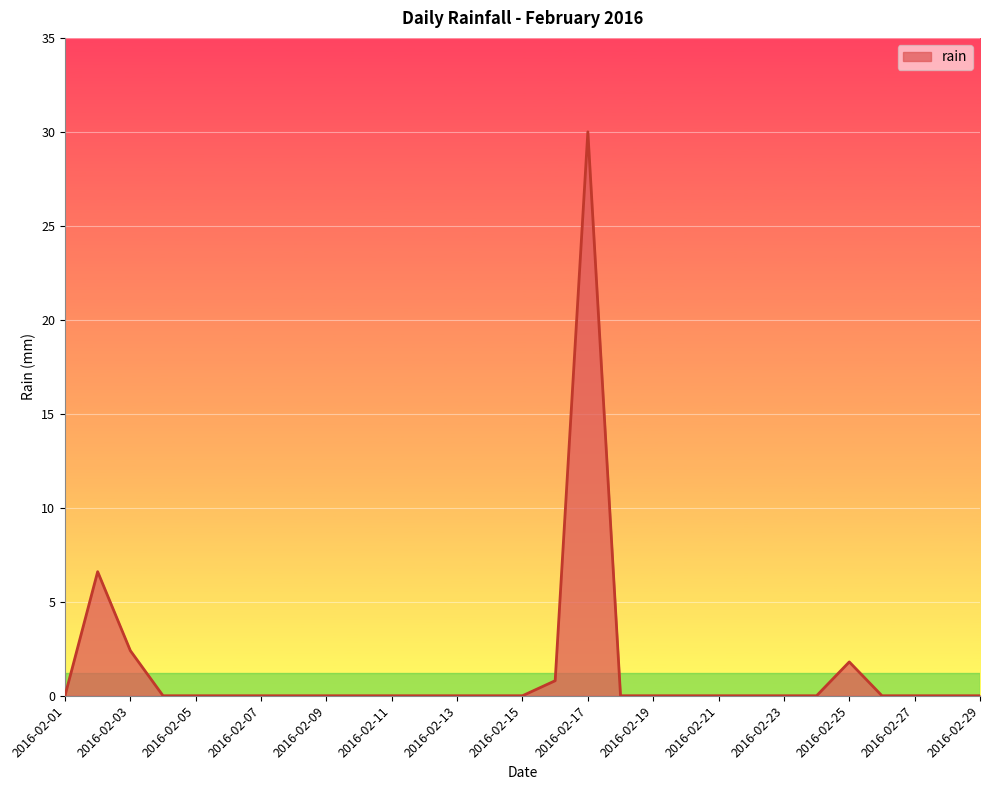

What is the greatest value displayed?

30.0